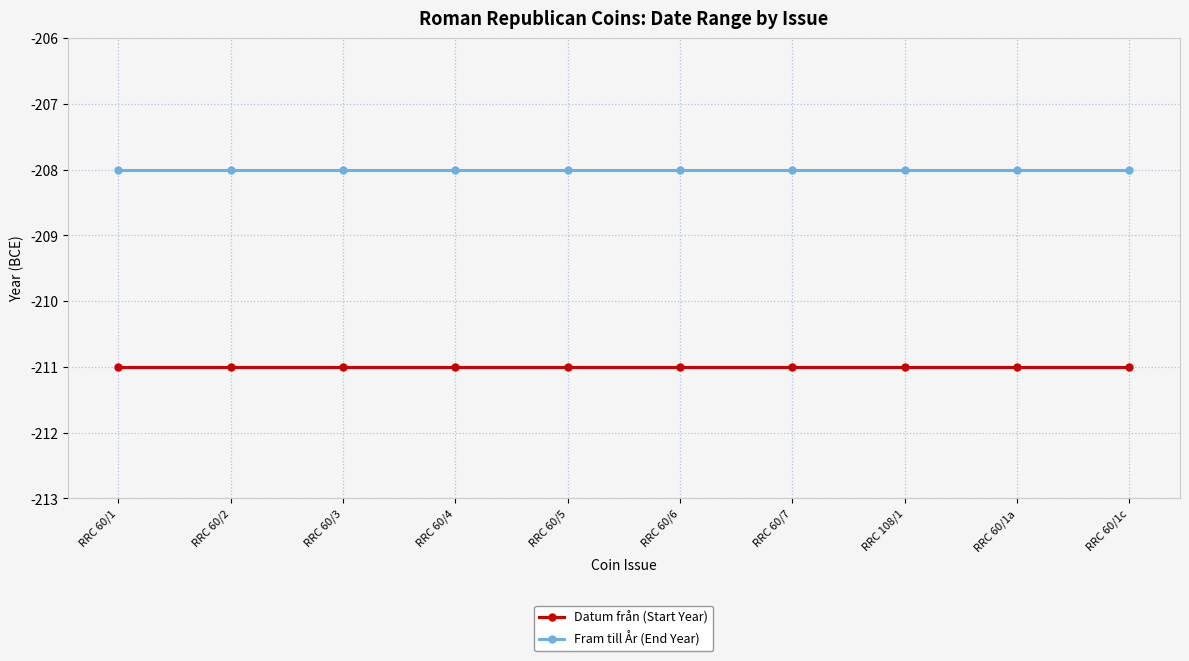

What is the average value of the Fram till År (End Year) series?

-208